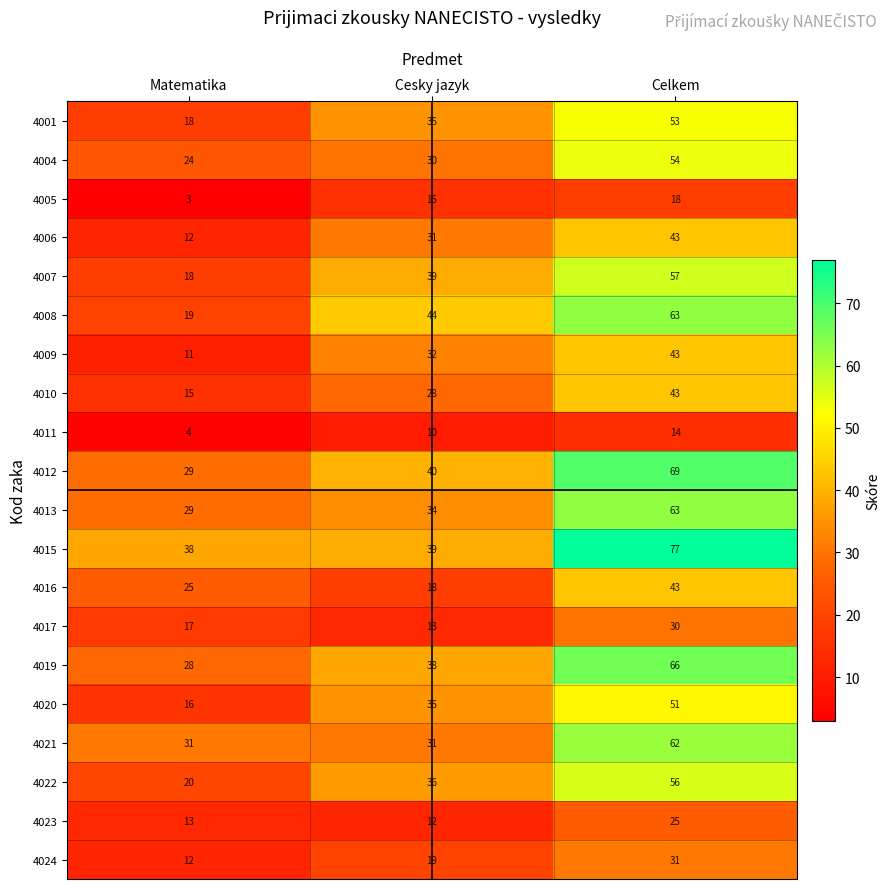

The value of 4013 at Cesky jazyk is 34. True or false?

True